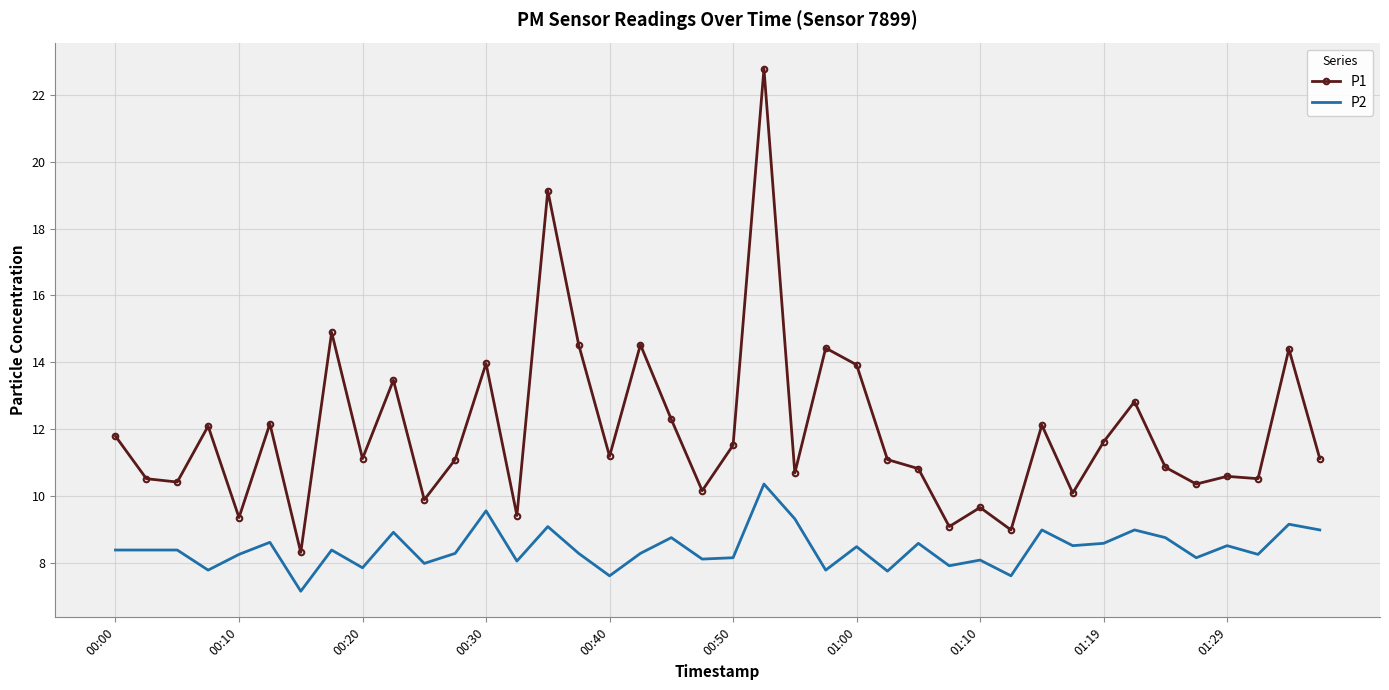

True or false: P1 and P2 cross at least once.

False